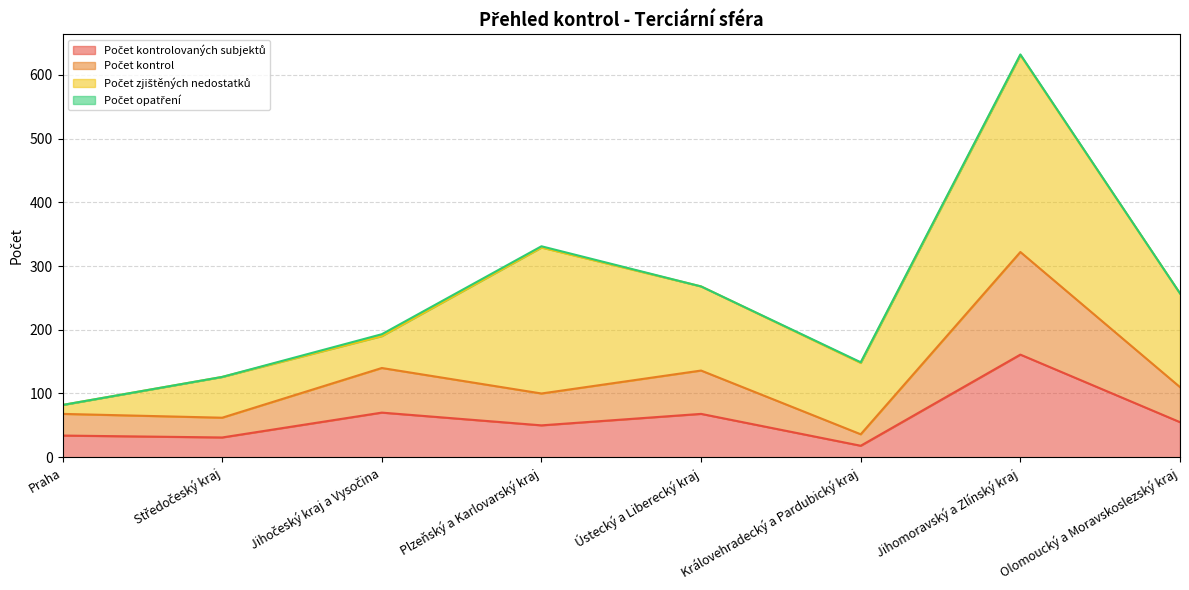

How many interior local peaks does the Počet kontrolovaných subjektů series have?

3